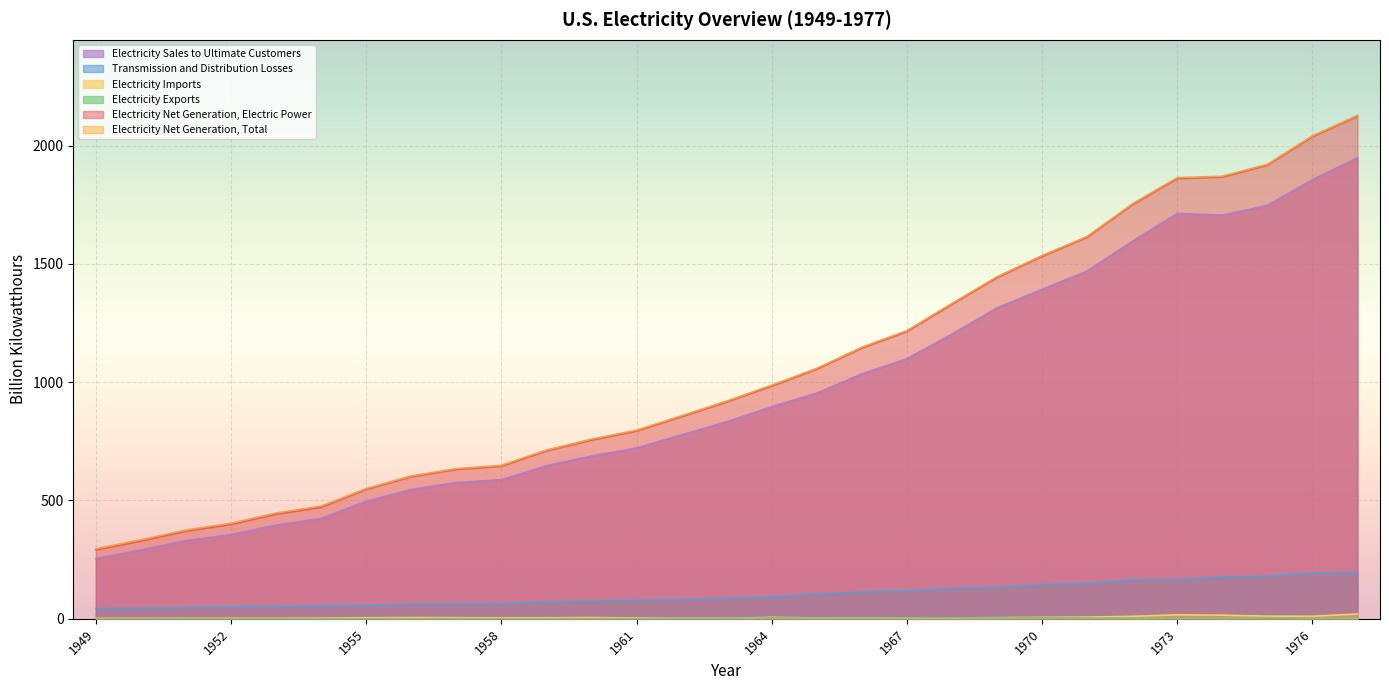

How many interior local peaks does the Electricity Sales to Ultimate Customers series have?

1